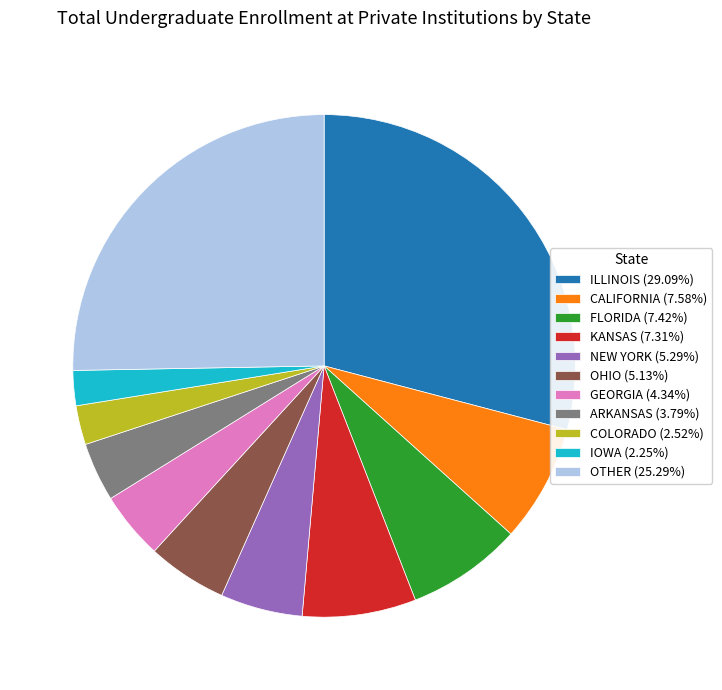

Combined, do NEW YORK (5.29%) and GEORGIA (4.34%) account for over 50%?

No